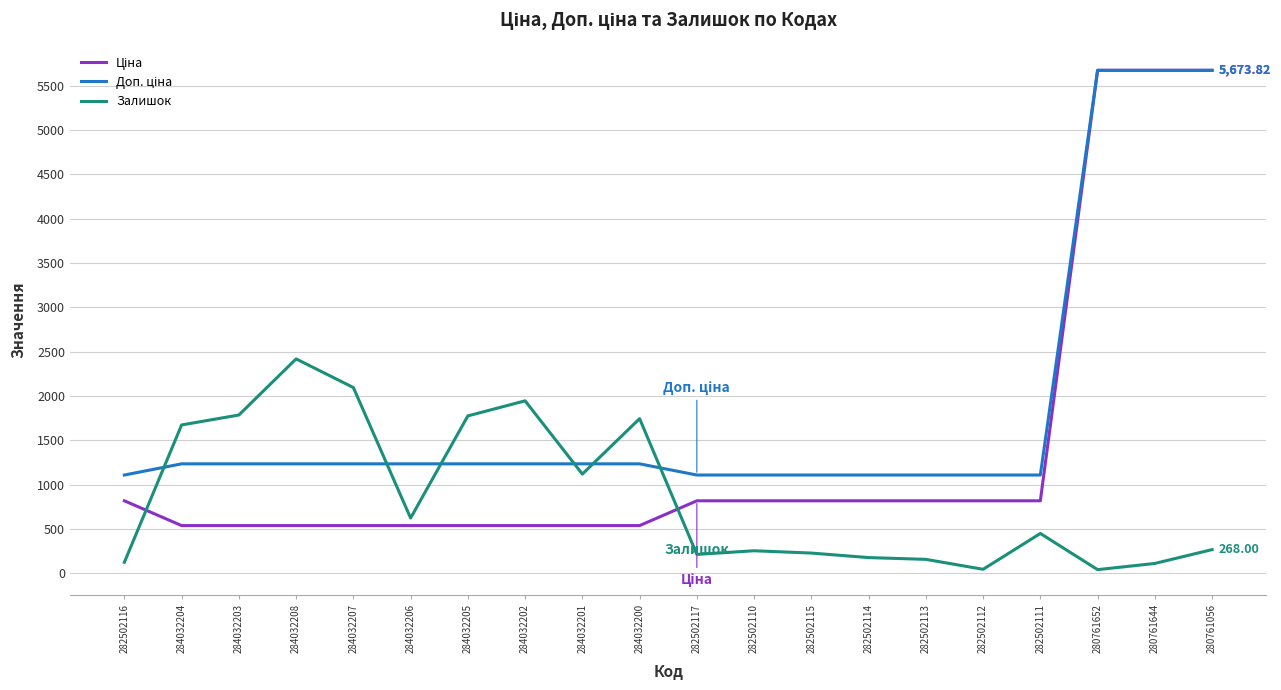

Which series changed the most between 284032206 and 284032200?

Залишок